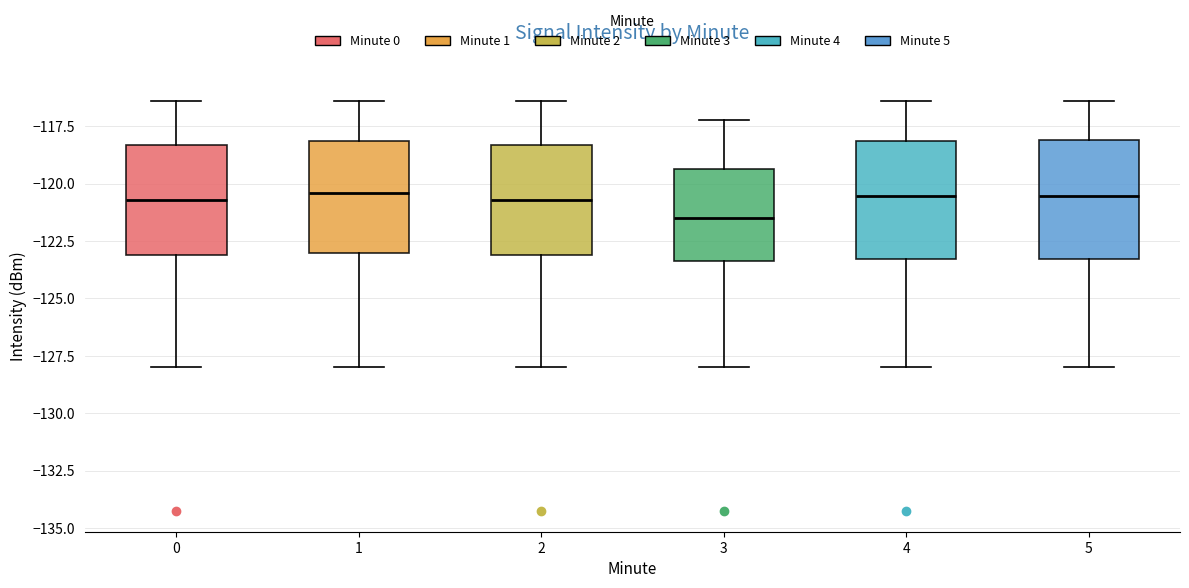

Reading left to right, transcribe this box plot: for each box, give where its median line is, the range the box spans, and where its two whiskers end, as read against the y-axis. The values are not printed on the chart, so give them approximately, as read against the axis.

0: median -120.5, box -123.0 to -118.5, whiskers -128.0 to -116.5
1: median -120.5, box -123.0 to -118.0, whiskers -128.0 to -116.5
2: median -120.5, box -123.0 to -118.5, whiskers -128.0 to -116.5
3: median -121.5, box -123.5 to -119.5, whiskers -128.0 to -117.0
4: median -120.5, box -123.5 to -118.0, whiskers -128.0 to -116.5
5: median -120.5, box -123.5 to -118.0, whiskers -128.0 to -116.5